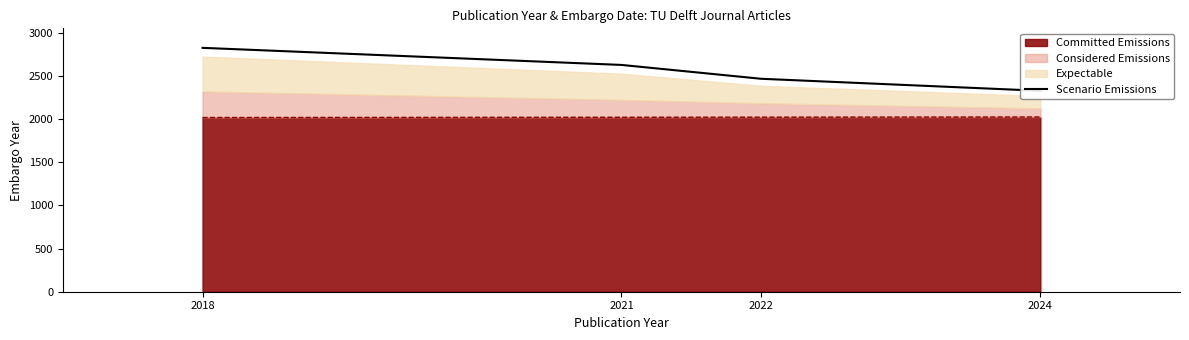

How many data points does each series have?

4